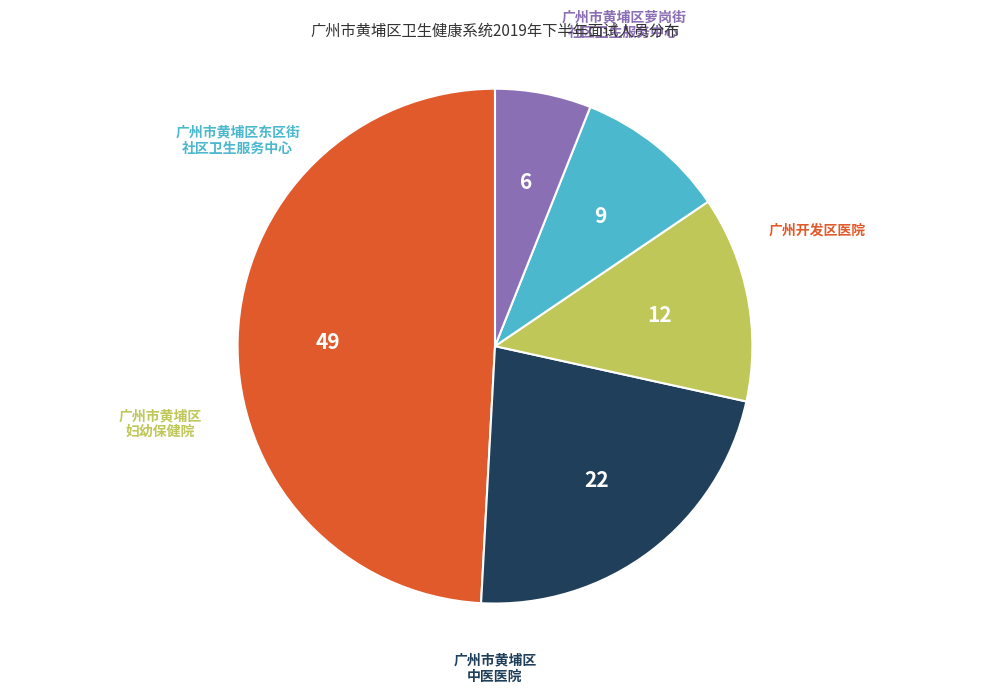

Is there any slice that represents more than half of the pie?

No